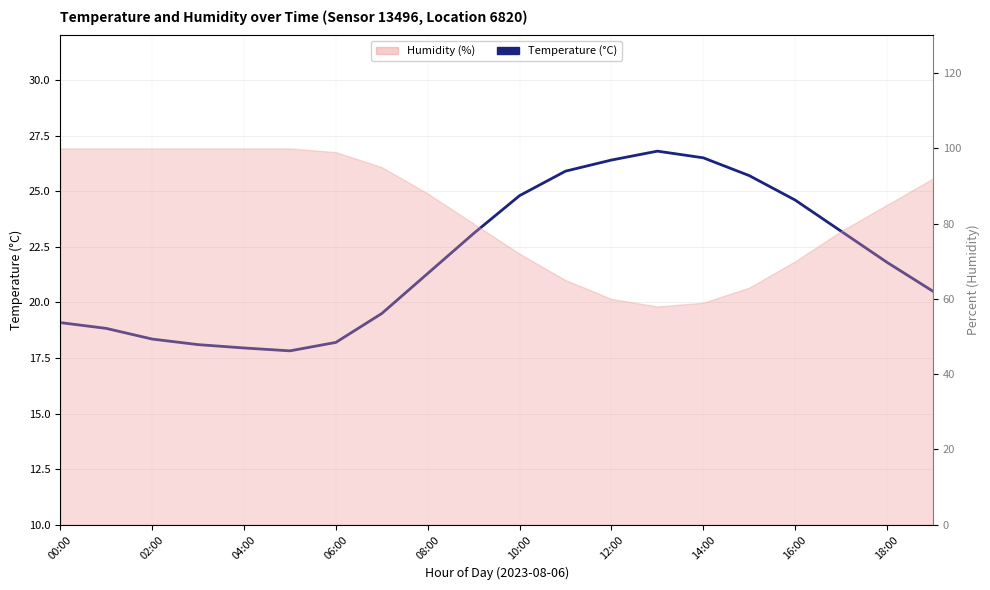

Where is the first local maximum?

13